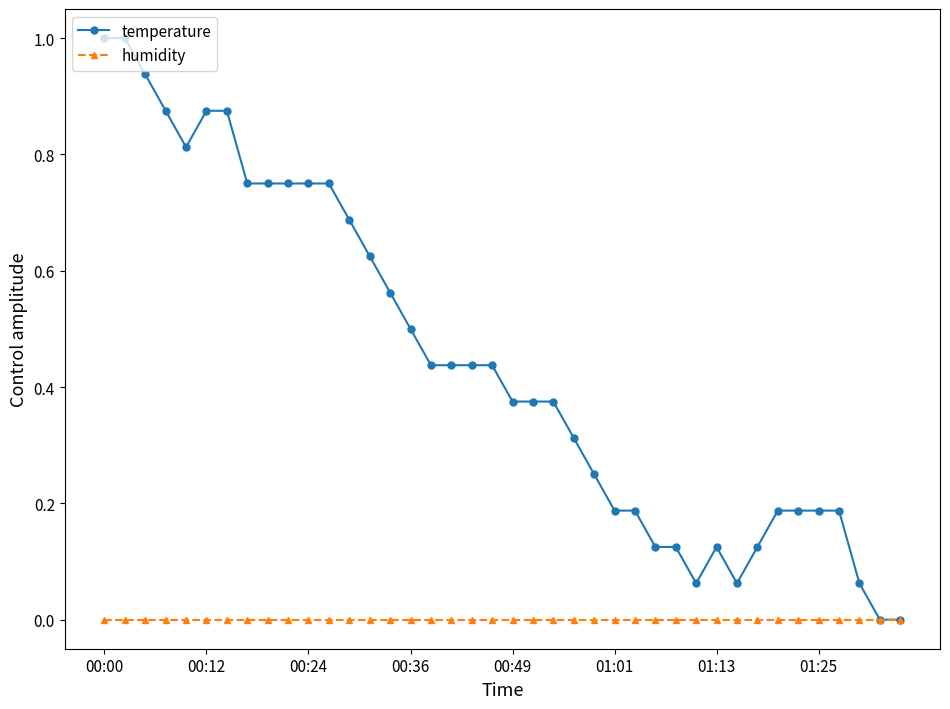

Rank the series by their maximum value, from highest to lowest.

temperature, humidity